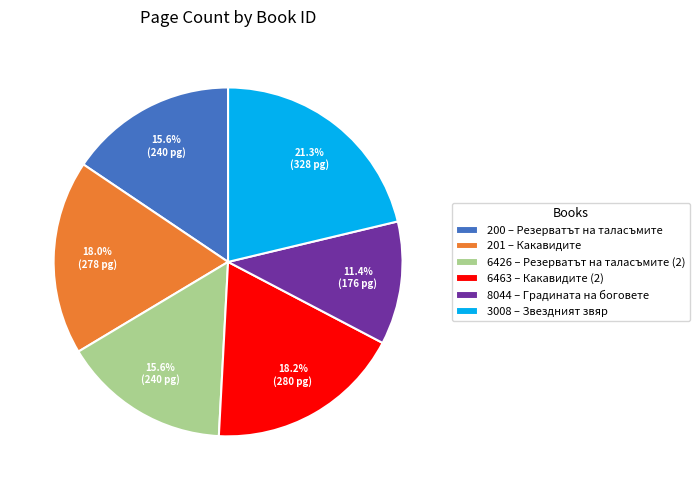

To the nearest percent, what is the difference between the 8044 and 3008 slice percentages?

10%